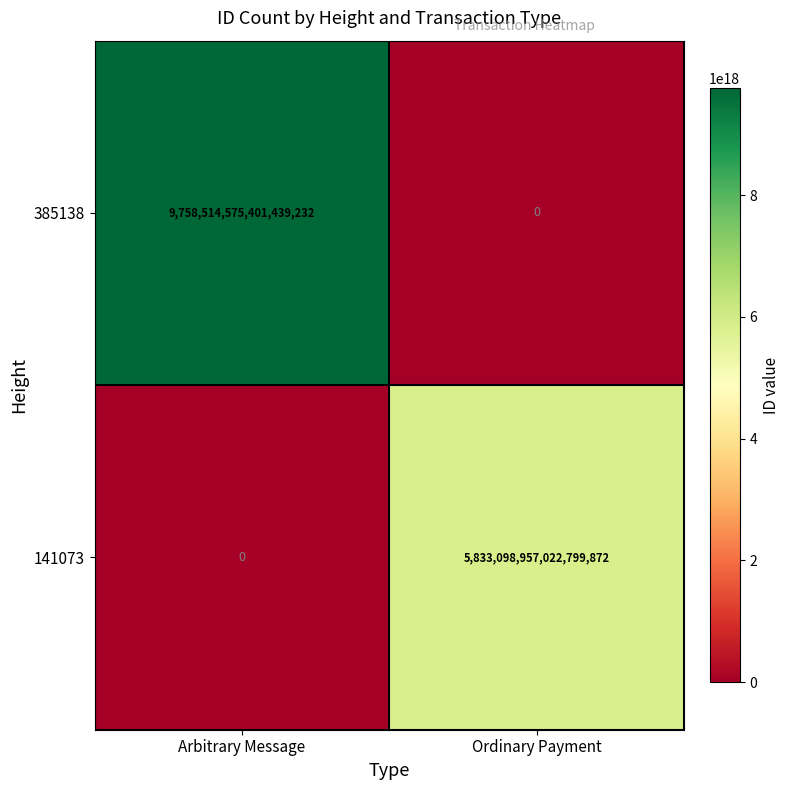

Where is 385138 nearest to the value 4879257287700719616?

Arbitrary Message